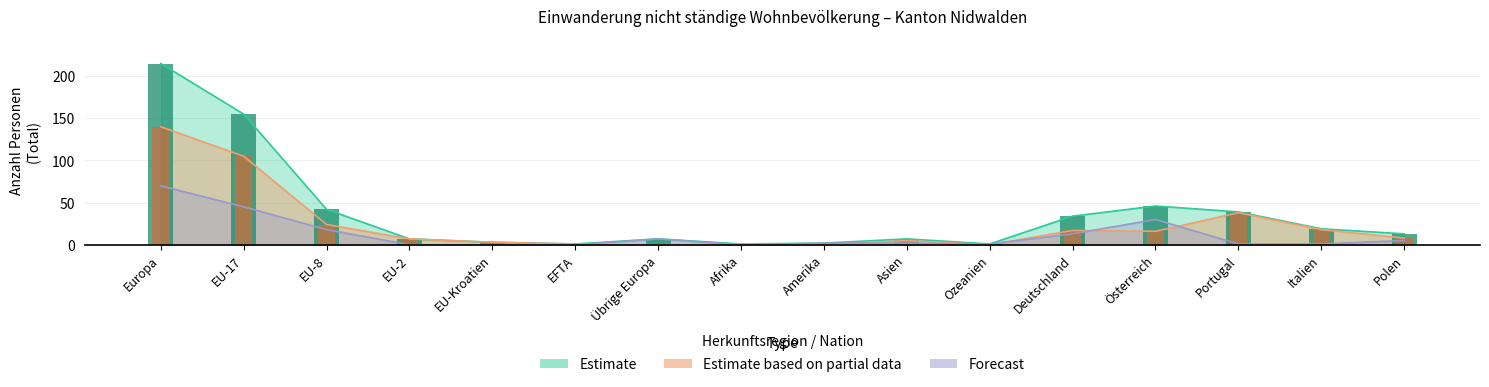

What is the value of the Forecast (Kurzaufenthalter <=4M Total) bar at the 7th from the left?

7